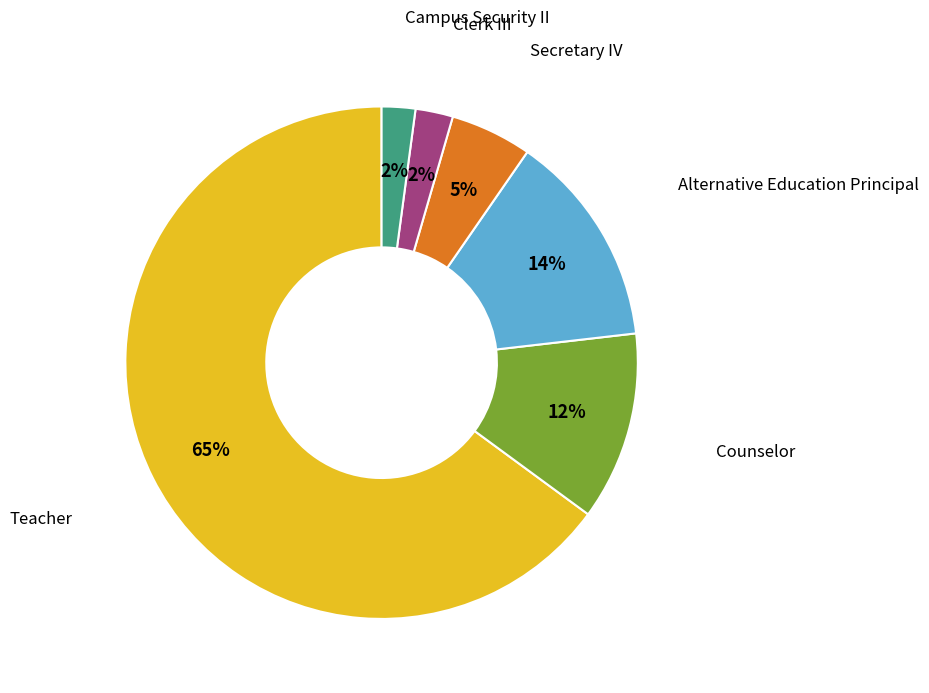

What is the largest slice in the pie chart?

Teacher